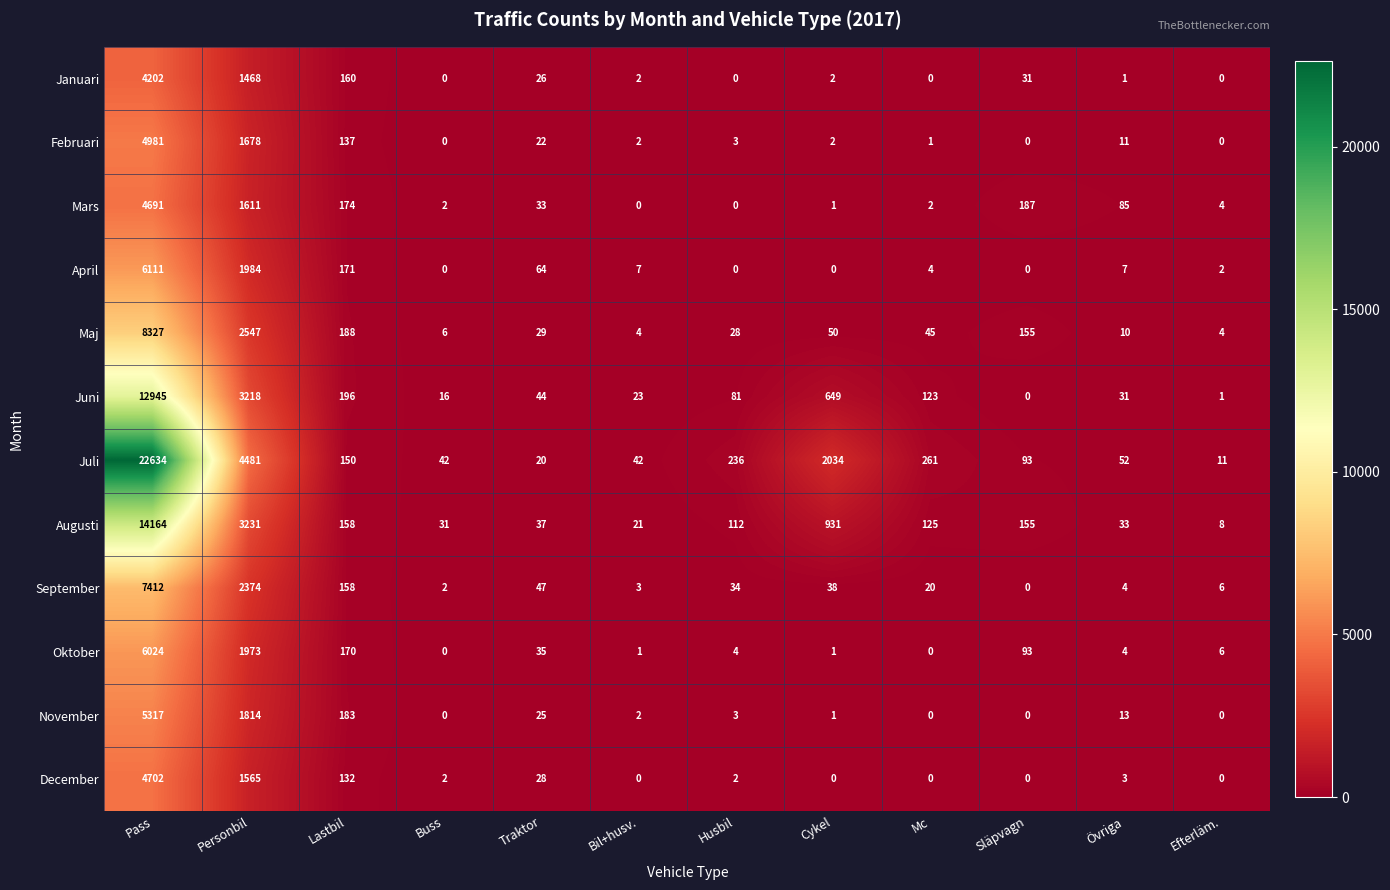

What is the spread (max minus min) of values at Mc?

261